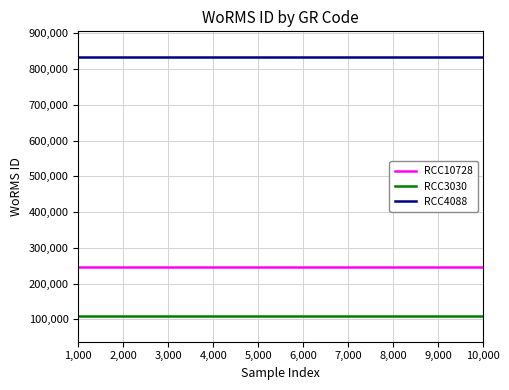

Reading left to right, transcribe all the data shown in this chart.

RCC10728: 1,000=246835	2,000=246835	3,000=246835	4,000=246835	5,000=246835	6,000=246835	7,000=246835	8,000=246835	9,000=246835	10,000=246835
RCC3030: 1,000=109711	2,000=109711	3,000=109711	4,000=109711	5,000=109711	6,000=109711	7,000=109711	8,000=109711	9,000=109711	10,000=109711
RCC4088: 1,000=833052	2,000=833052	3,000=833052	4,000=833052	5,000=833052	6,000=833052	7,000=833052	8,000=833052	9,000=833052	10,000=833052